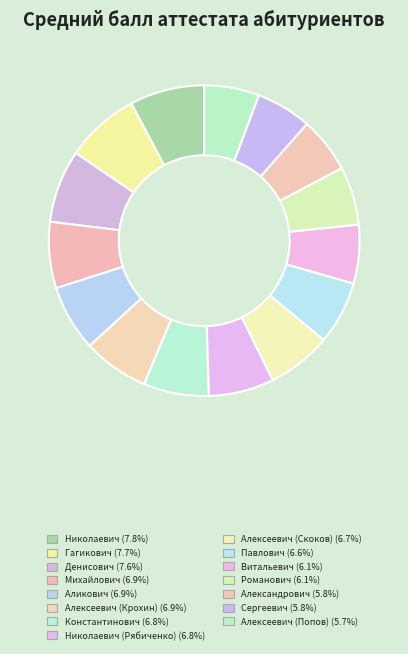

To the nearest percent, what is the average slice percentage?

7%